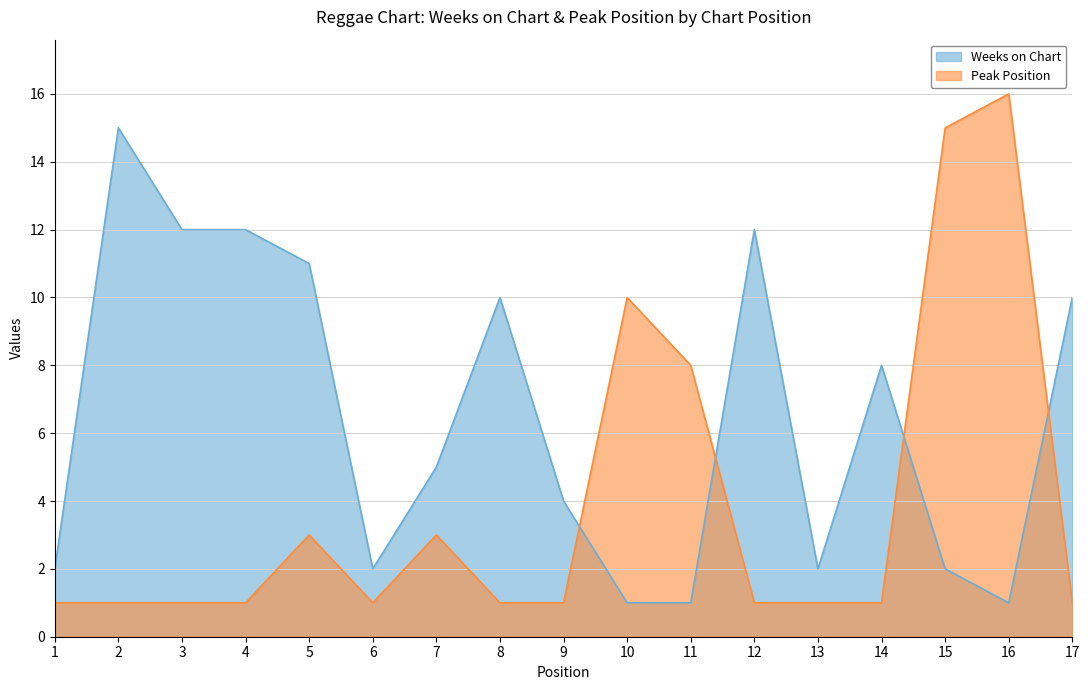

Which category has the highest value across all series?

16